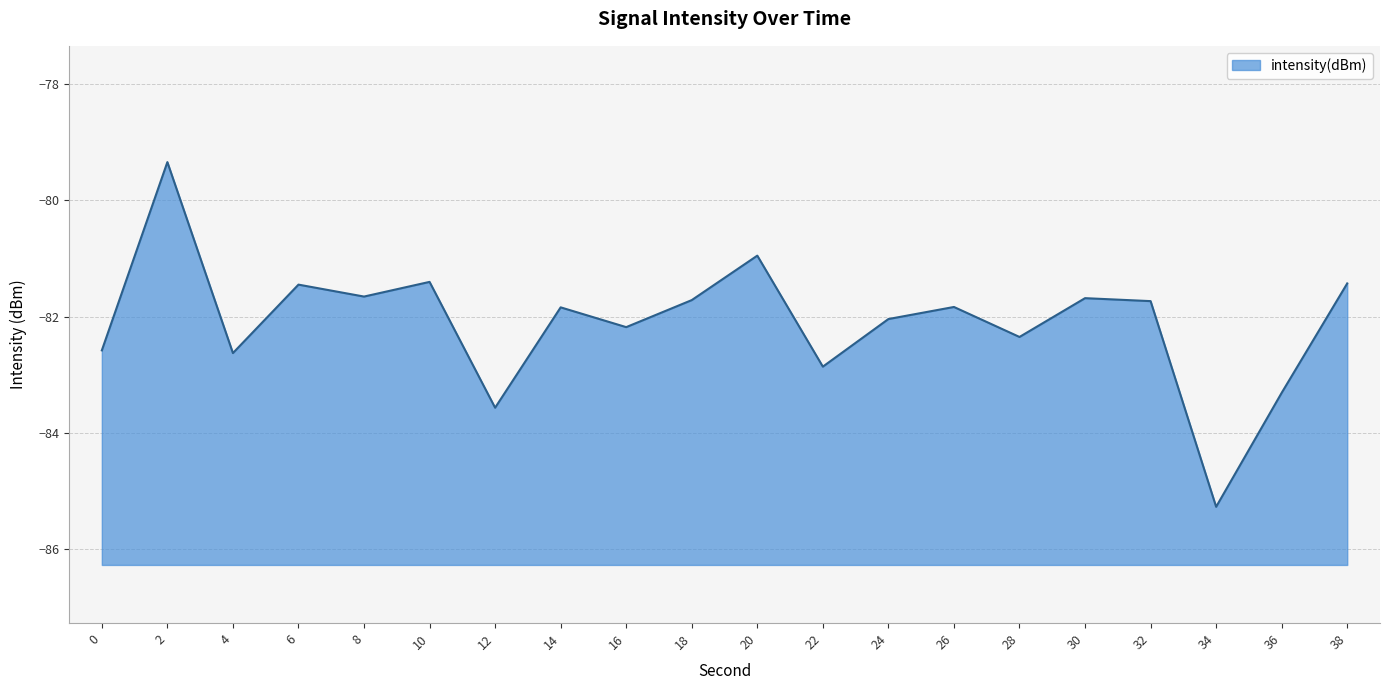

The value at 22 is -82.9. True or false?

True